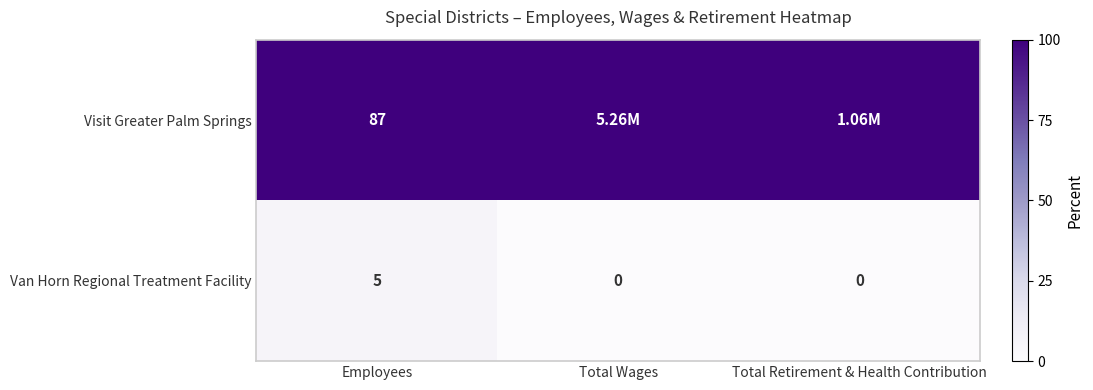

True or false: Van Horn Regional Treatment Facility has a value of -3.5 at Total Retirement & Health Contribution.

False